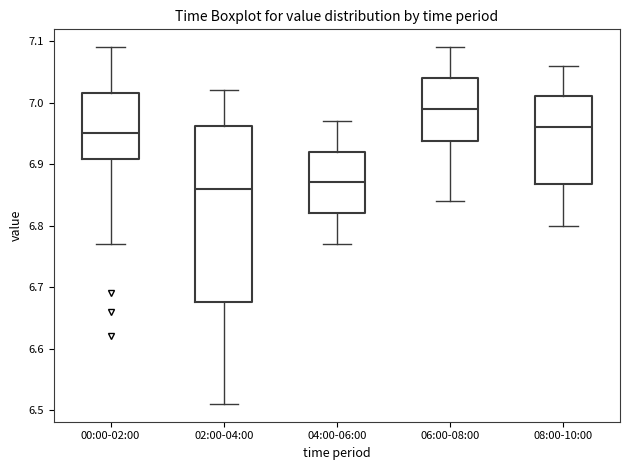

Comparing the boxes themselves (not the whiskers), which one is the tallest?

02:00-04:00